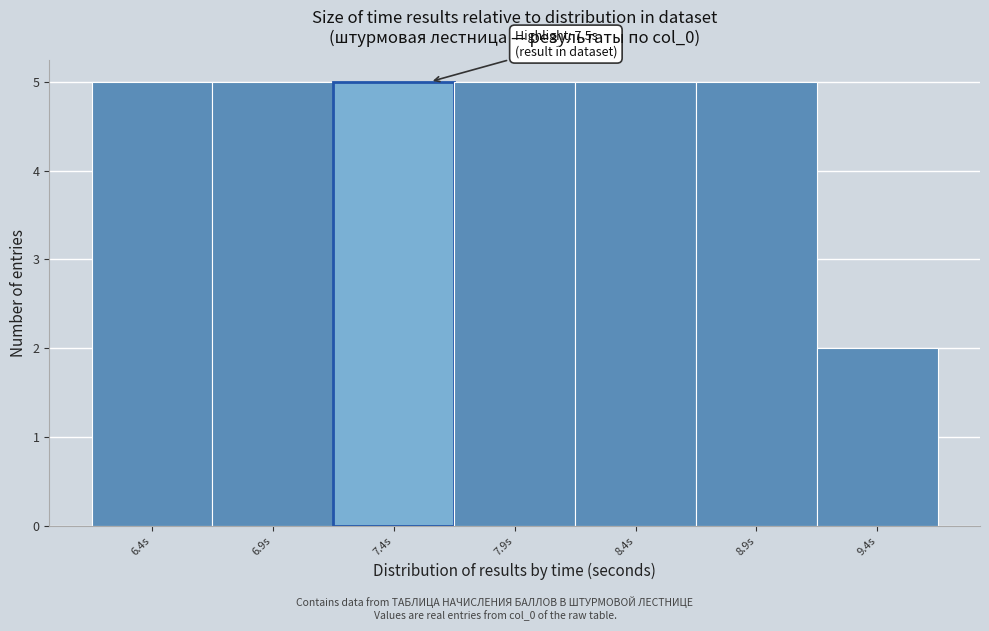

Reading left to right, list all the values displayed in this chart.

5	5	5	5	5	5	2